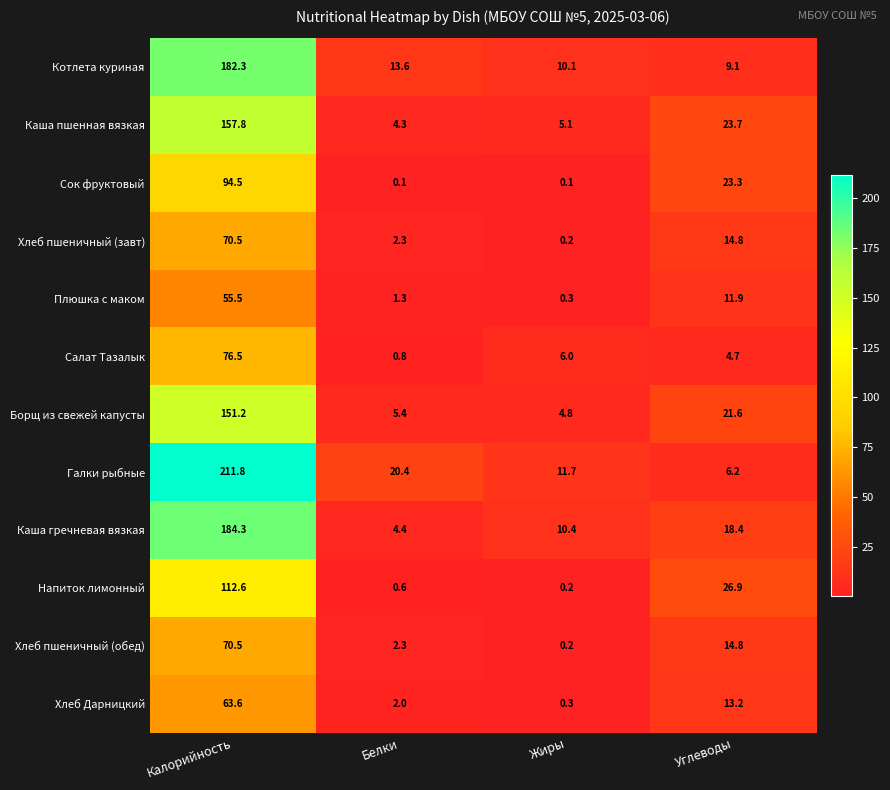

Which series has the largest total across all categories?

Галки рыбные